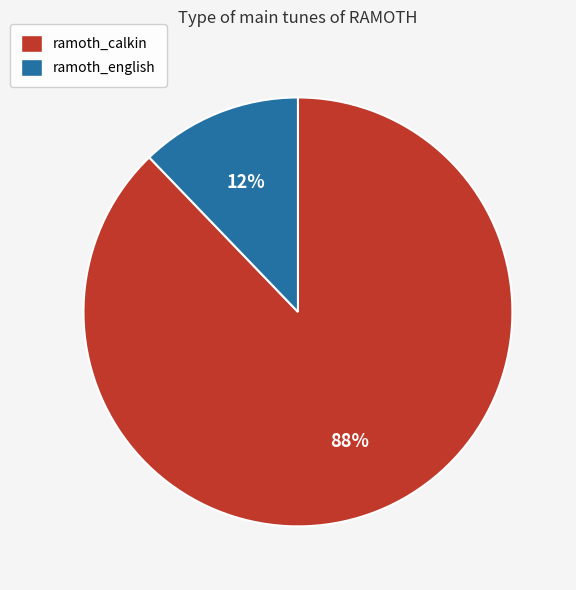

Combined, do ramoth_english and ramoth_calkin account for over 50%?

Yes